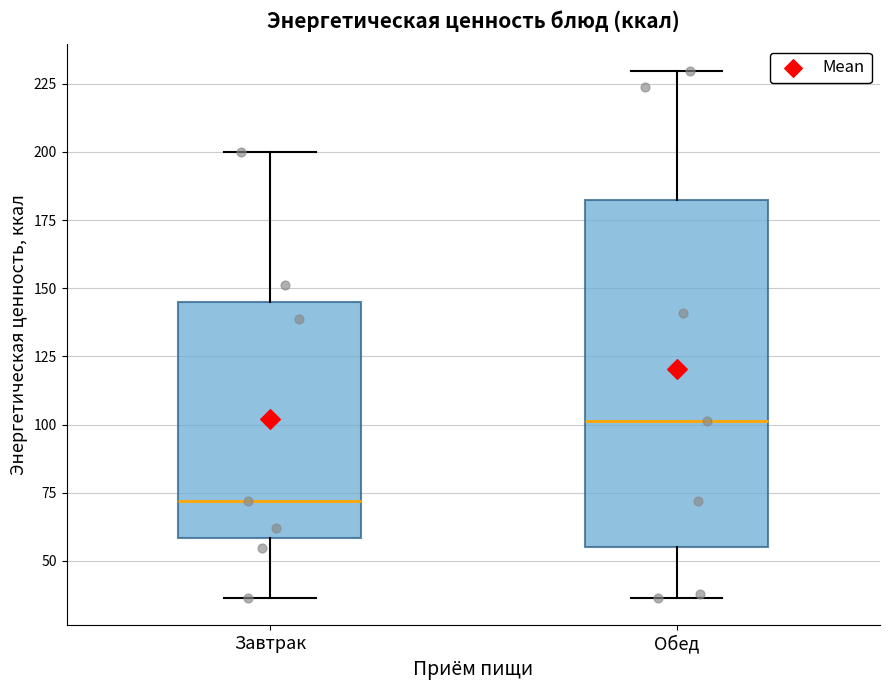

Where does the upper whisker of the box for Завтрак end on the y-axis? The values are not printed on the chart, so give them approximately, as read against the axis.

200